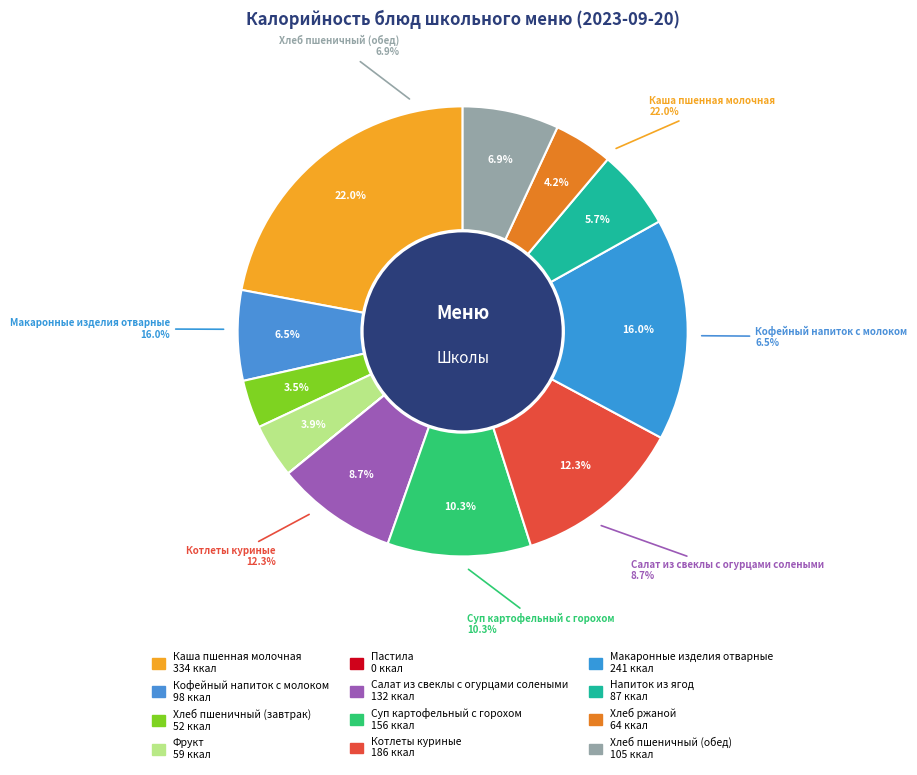

Rank the categories by value from highest to lowest.

Каша пшенная молочная, Макаронные изделия отварные, Котлеты куриные, Суп картофельный с горохом, Салат из свеклы с огурцами солеными, Хлеб пшеничный (обед), Кофейный напиток с молоком, Напиток из ягод, Хлеб ржаной, Фрукт, Хлеб пшеничный (завтрак), Пастила